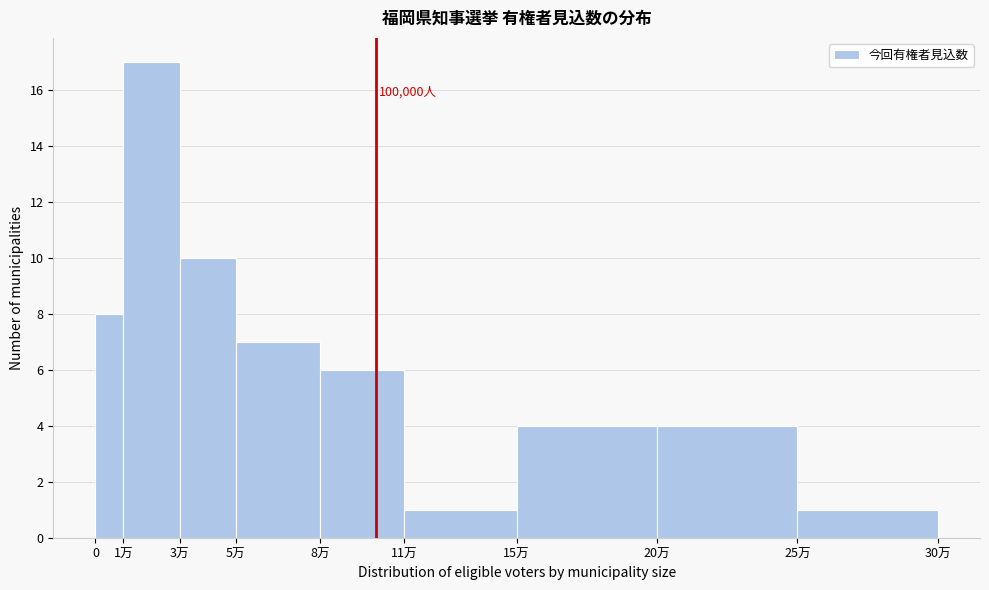

Reading left to right, what are all the values shown in this chart?

0=8	1万=17	3万=10	5万=7	8万=6	11万=1	15万=4	20万=4	25万=1